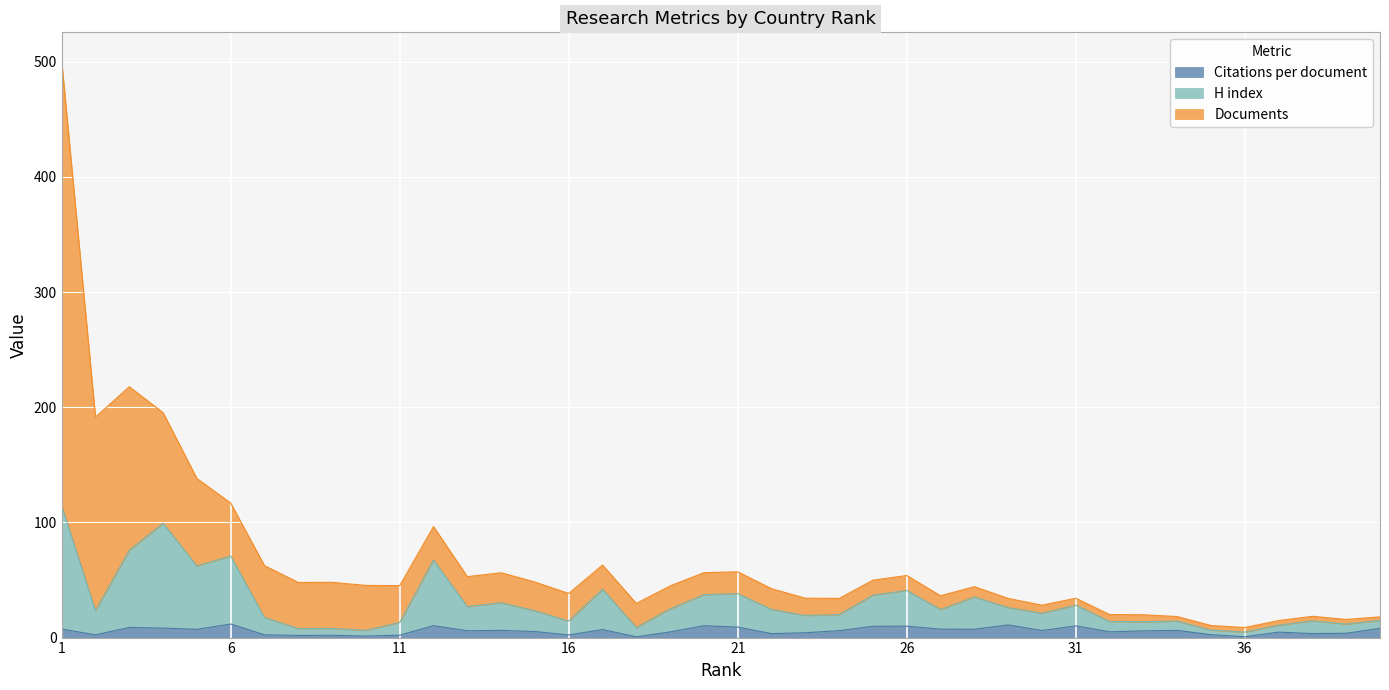

Does the chart display data point markers on the line(s)?

No